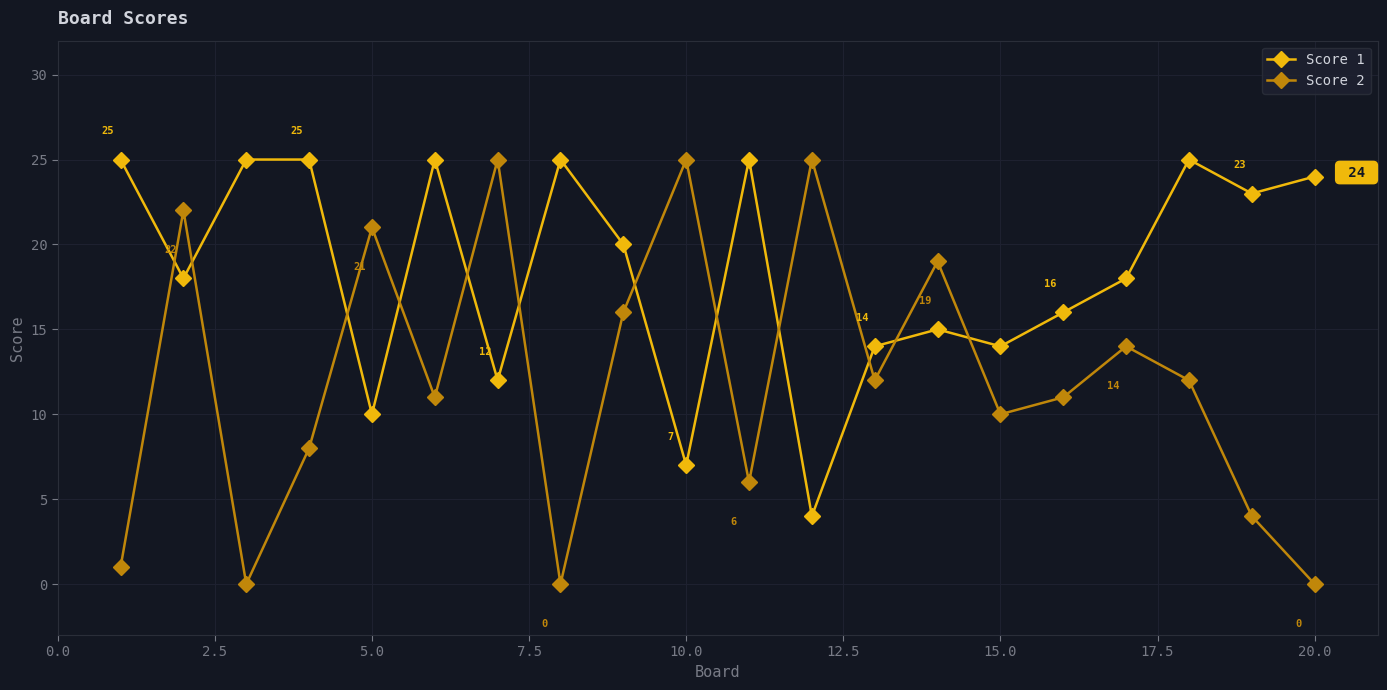

What is the difference between the second highest and second lowest values in the Score 1 series?

18